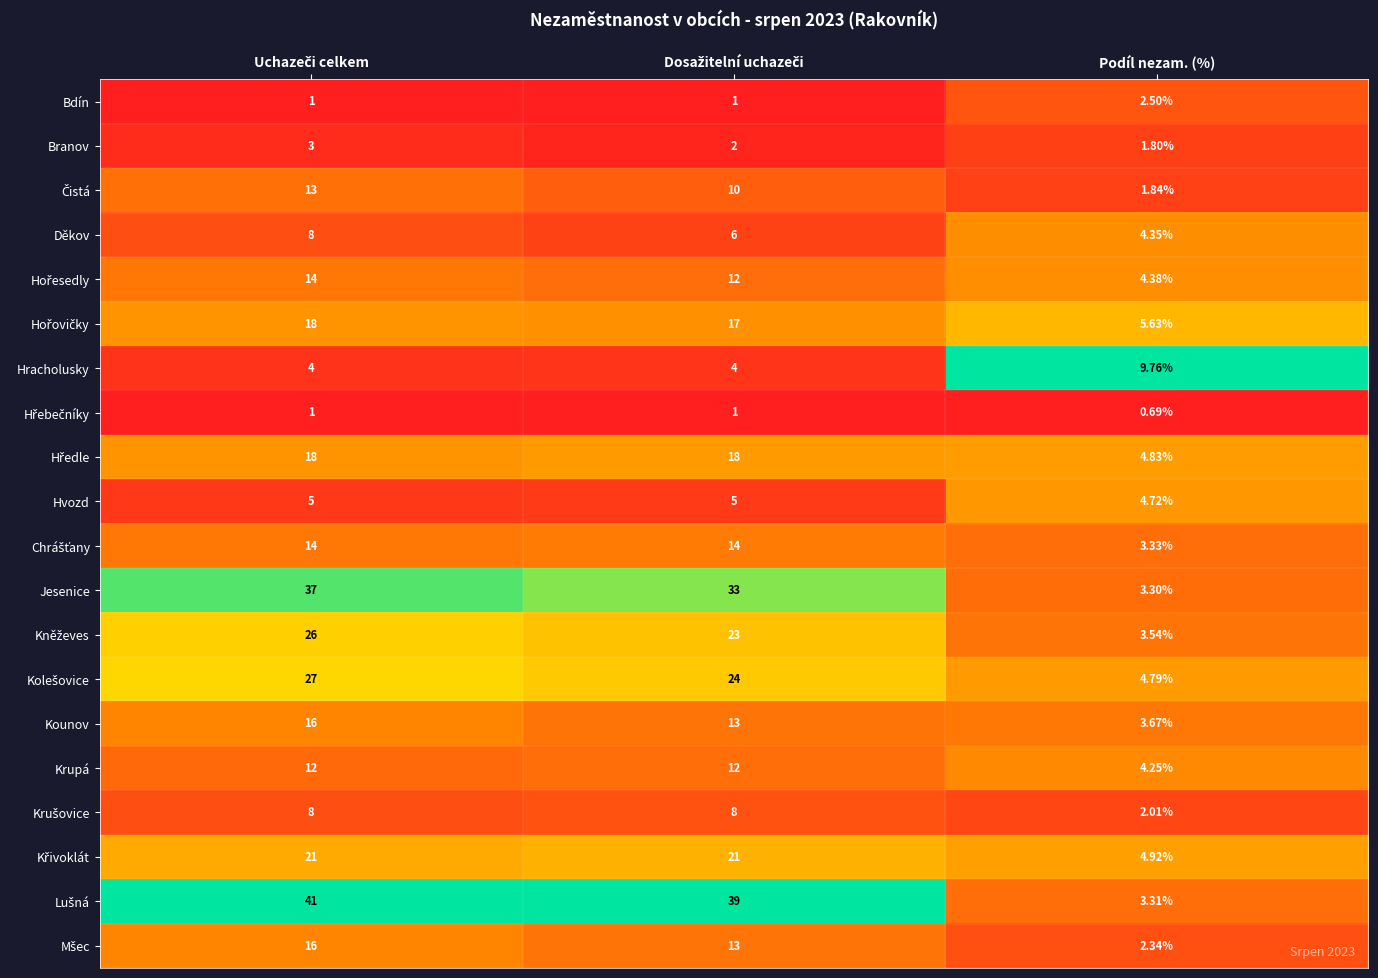

At which label does Kounov reach its minimum?

Podíl nezam. (%)